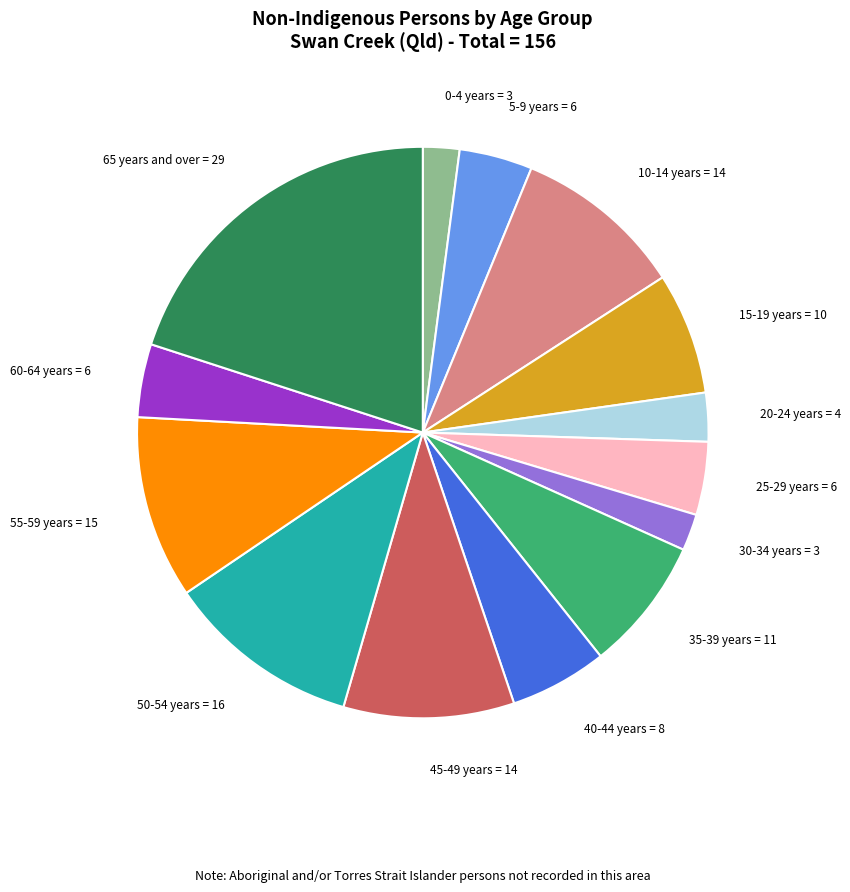

Is it true that 15-19 years is 1% of the pie?

False